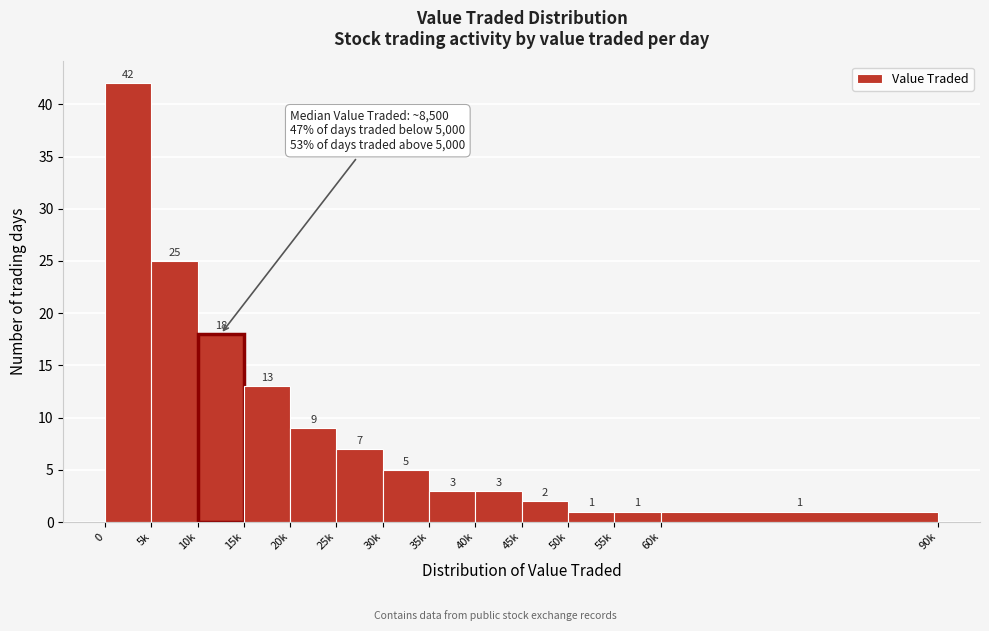

Reading right to left, what are all the values shown in this chart?

60k=1	55k=1	50k=1	45k=2	40k=3	35k=3	30k=5	25k=7	20k=9	15k=13	10k=18	5k=25	0=42